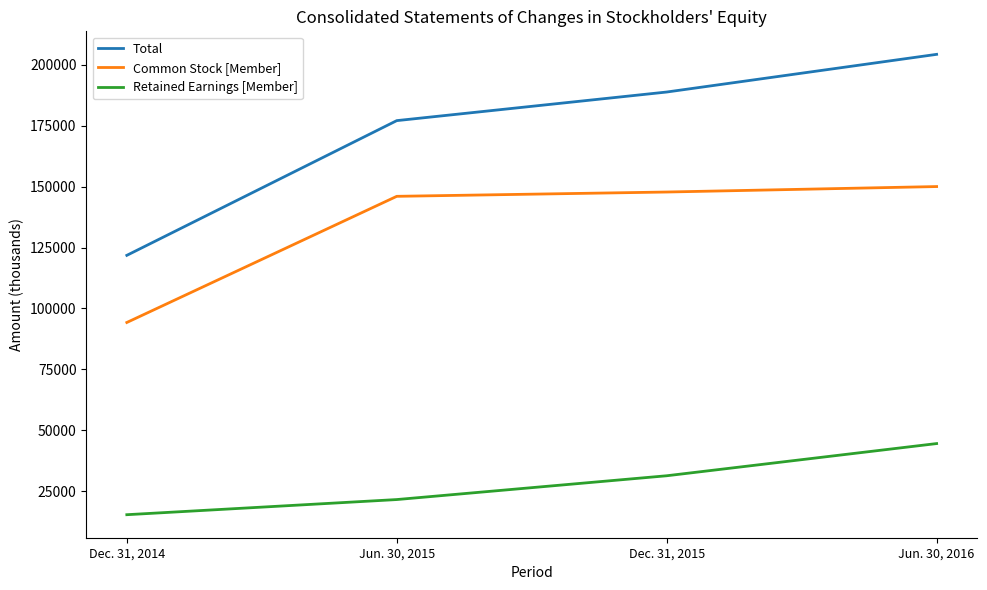

Reading right to left, extract all data points from this chart.

Total: 204276	188816	177081	121799
Common Stock [Member]: 150026	147784	146017	94251
Retained Earnings [Member]: 44561	31352	21588	15372